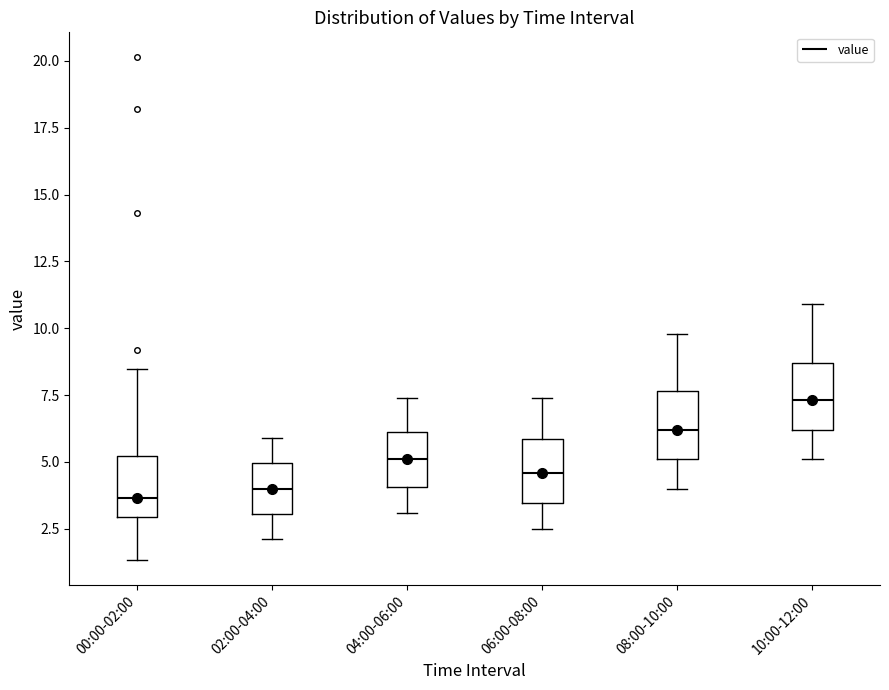

Reading left to right, read every box against the y-axis: the position of its median line, the range the box covers, and the ends of its whiskers. The values are not printed on the chart, so give them approximately, as read against the axis.

00:00-02:00: median 3.5, box 3.0 to 5.0, whiskers 1.5 to 8.5
02:00-04:00: median 4.0, box 3.0 to 5.0, whiskers 2.0 to 6.0
04:00-06:00: median 5.0, box 4.0 to 6.0, whiskers 3.0 to 7.5
06:00-08:00: median 4.5, box 3.5 to 6.0, whiskers 2.5 to 7.5
08:00-10:00: median 6.0, box 5.0 to 7.5, whiskers 4.0 to 10.0
10:00-12:00: median 7.5, box 6.0 to 8.5, whiskers 5.0 to 11.0